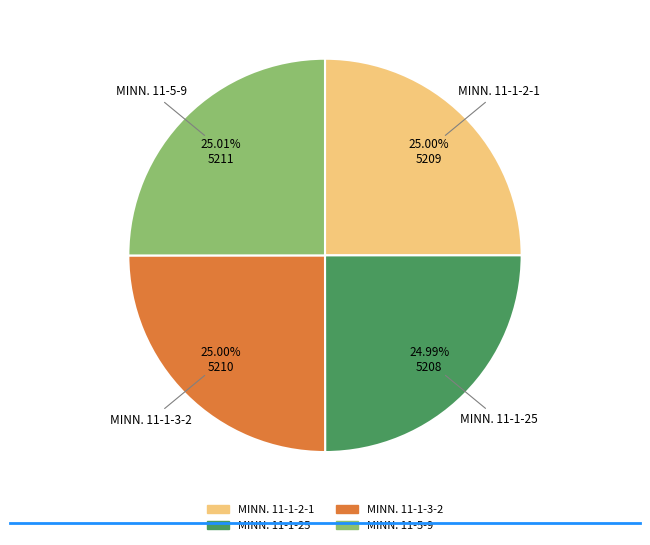

Combined, what portion of the pie is MINN. 11-1-2-1 and MINN. 11-1-3-2?

50.0%